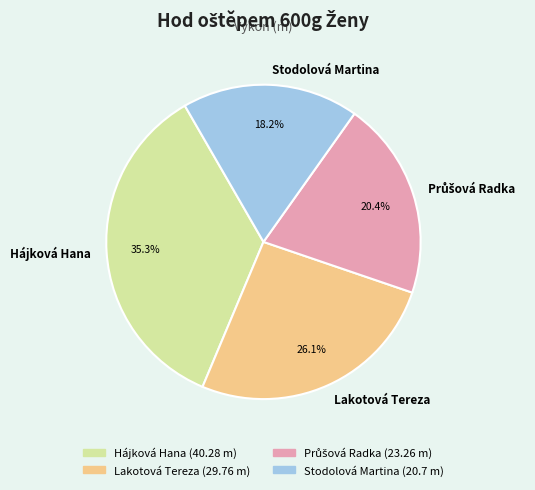

Which category has the smallest portion of the pie?

Stodolová Martina